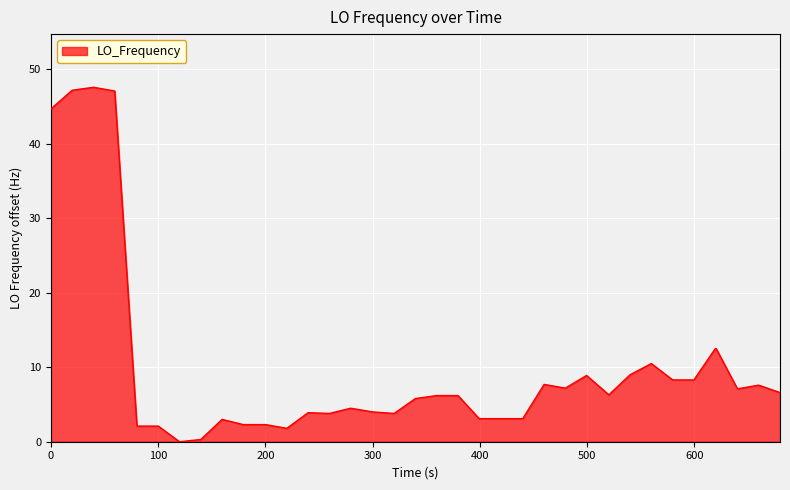

What is the difference between the maximum and minimum values?

47.6